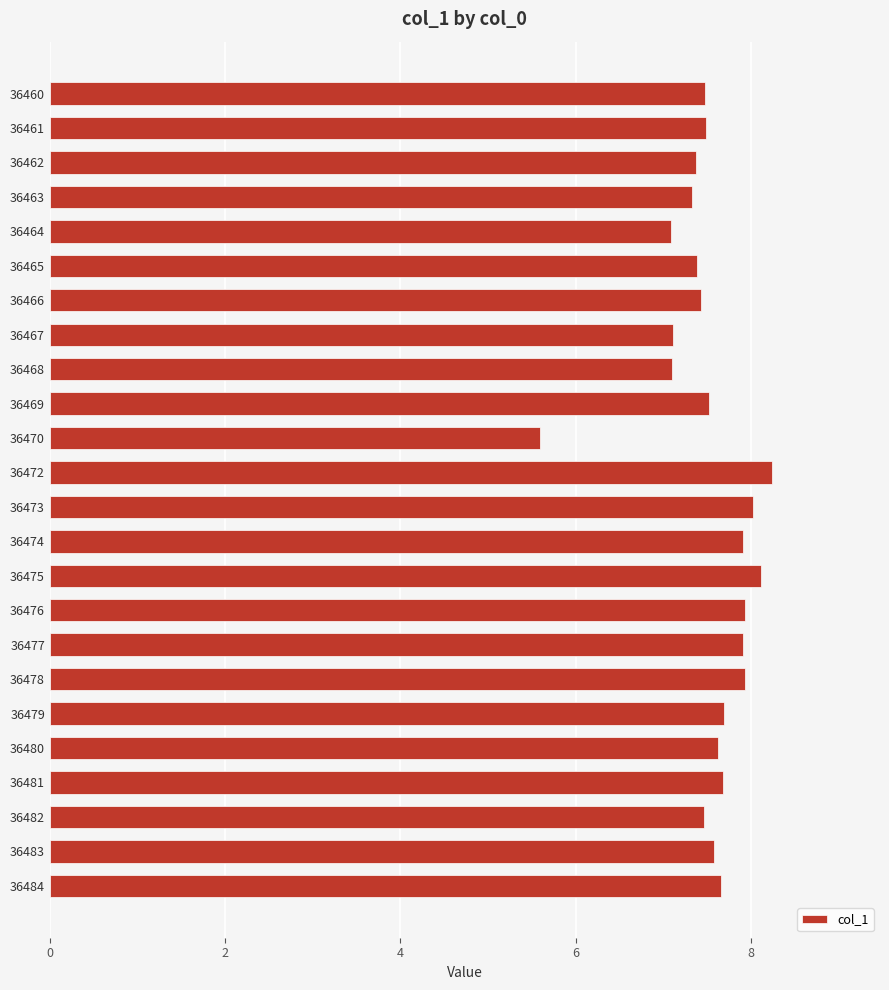

How many bars are there in total?

24